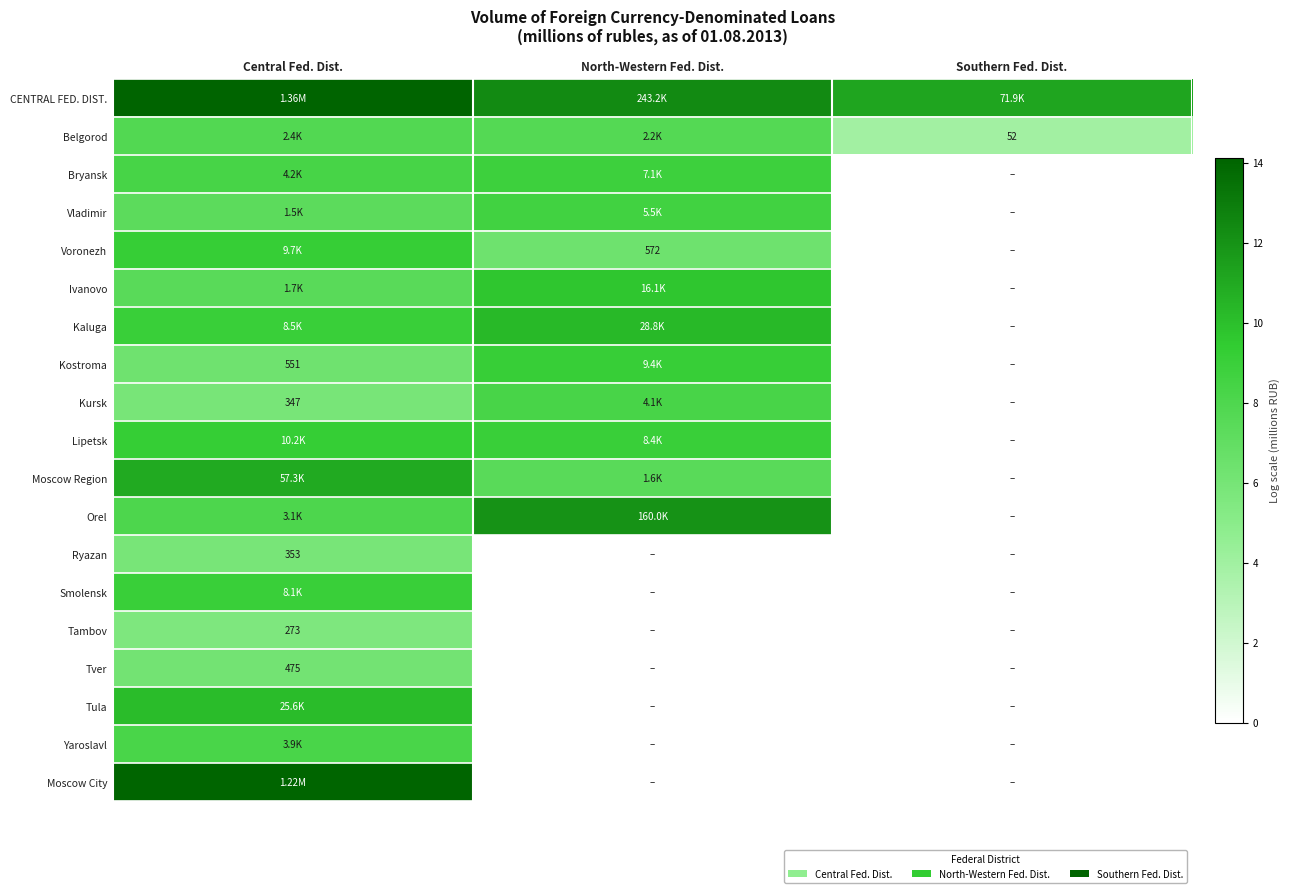

Is the value of Moscow Region at North-Western Fed. Dist. greater than the value of Yaroslavl at North-Western Fed. Dist.?

Yes